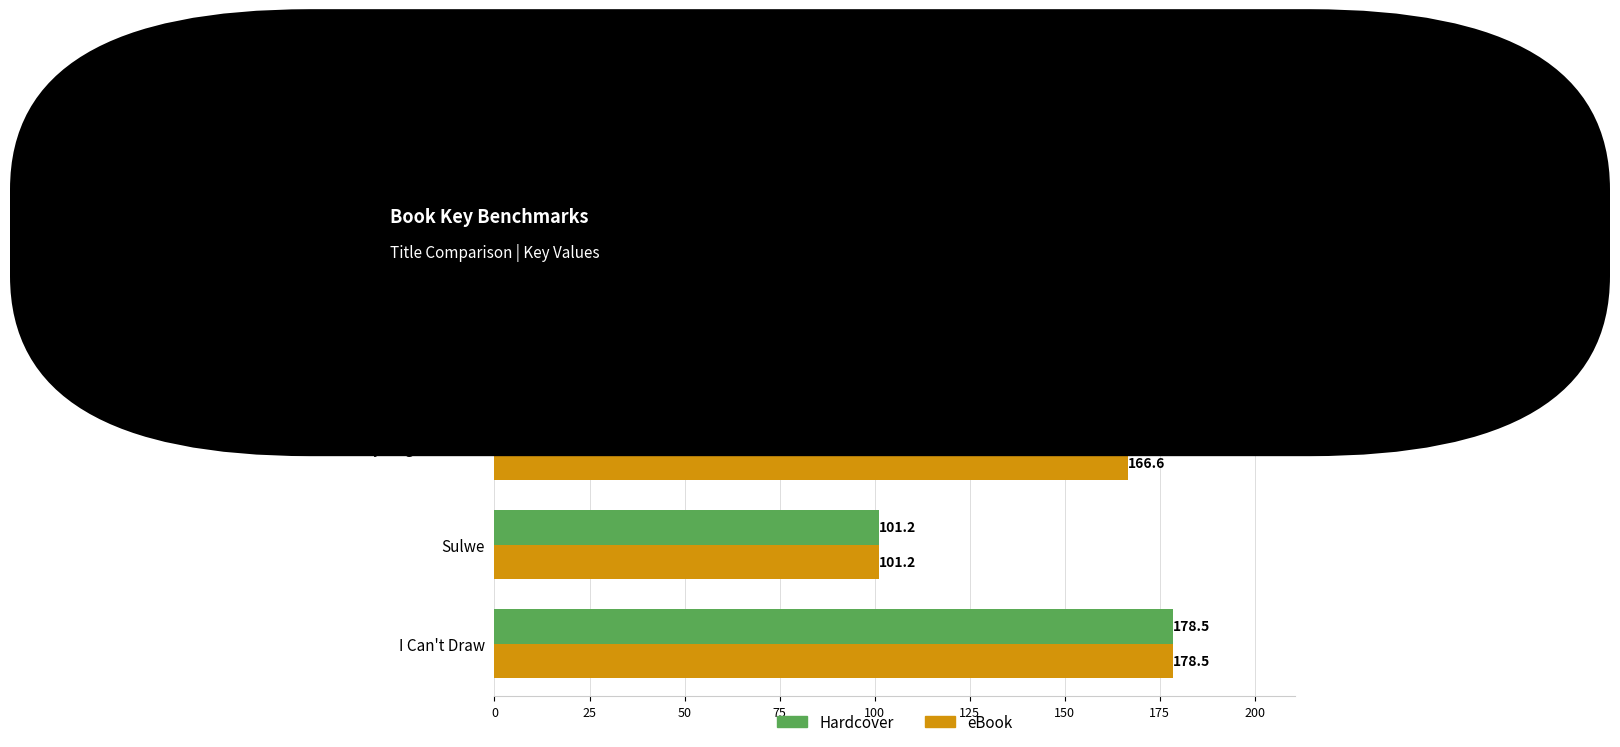

What is the sum of the eBook values at Sulwe and White Fur Flying?

179.3